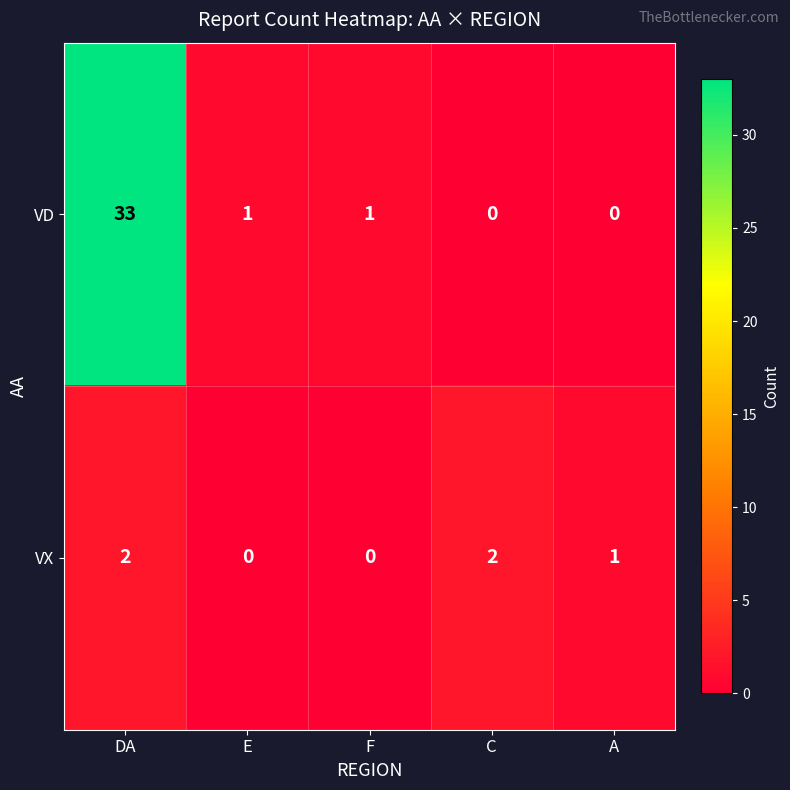

Which series has the largest total across all categories?

VD